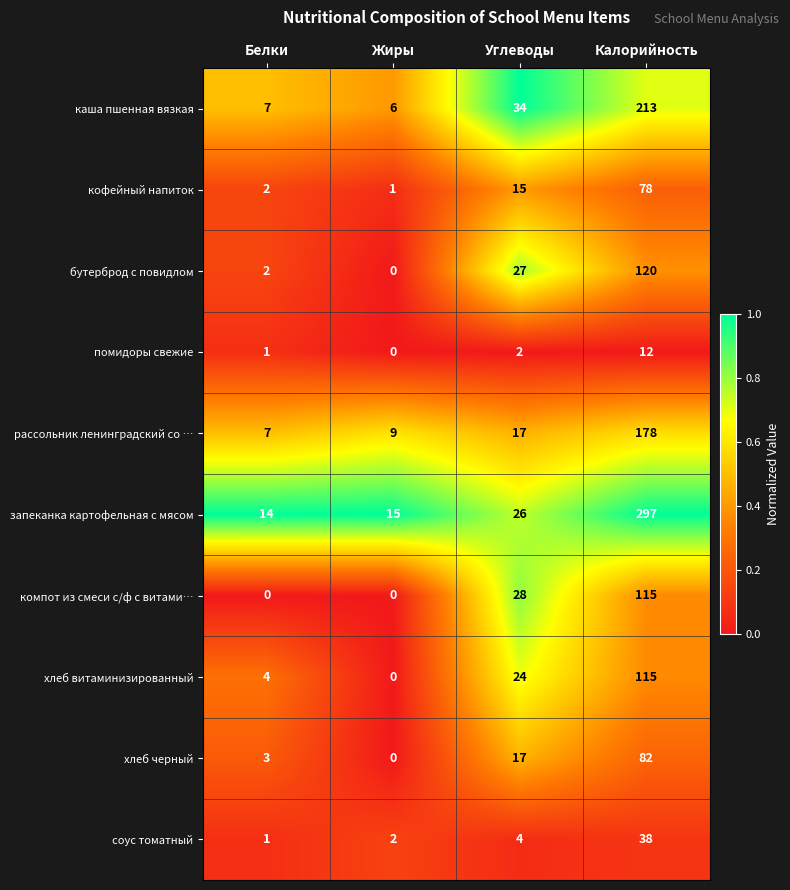

The компот из смеси с/ф с витами… series shows 28 at Углеводы. True or false?

True